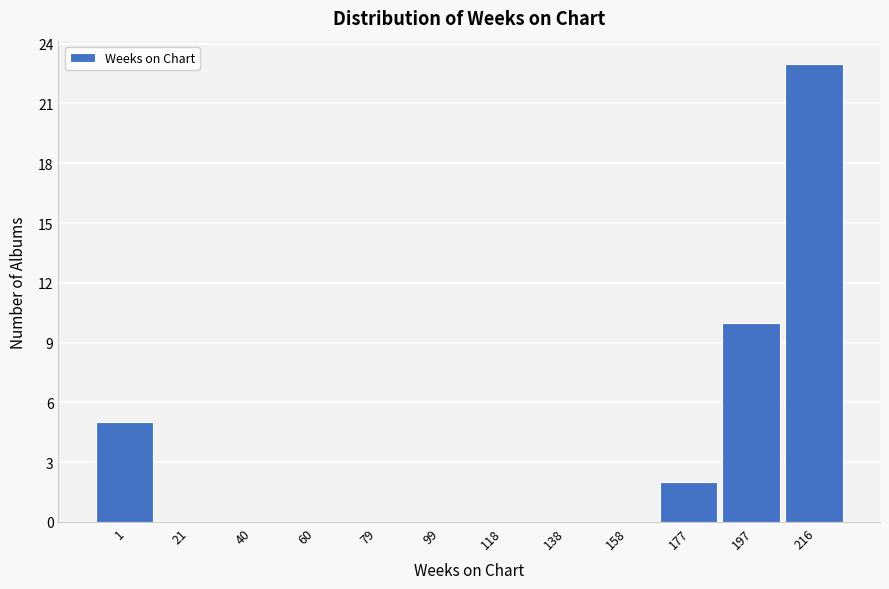

Reading left to right, what are all the values shown in this chart?

1=5	21=0	40=0	60=0	79=0	99=0	118=0	138=0	158=0	177=2	197=10	216=23